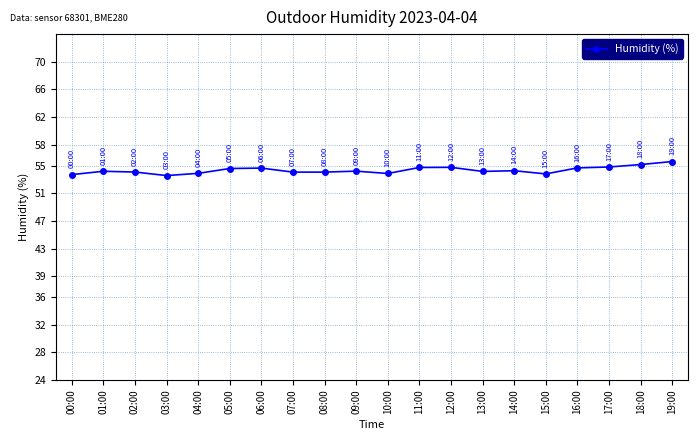

What is the maximum value shown in the chart?

55.6